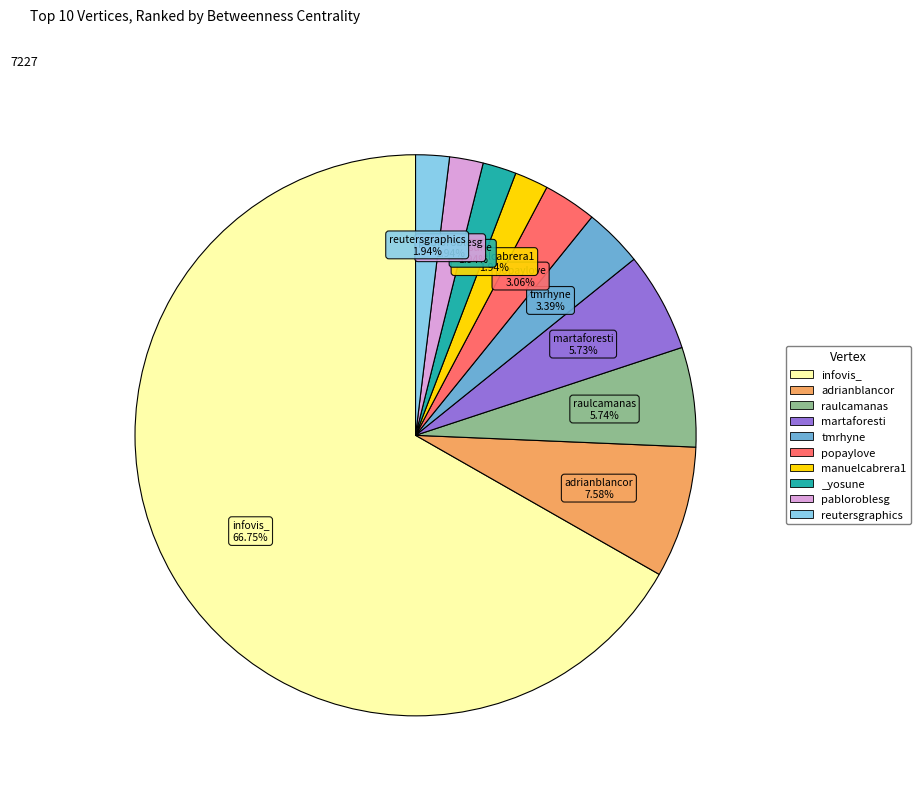

What is the majority slice?

infovis_